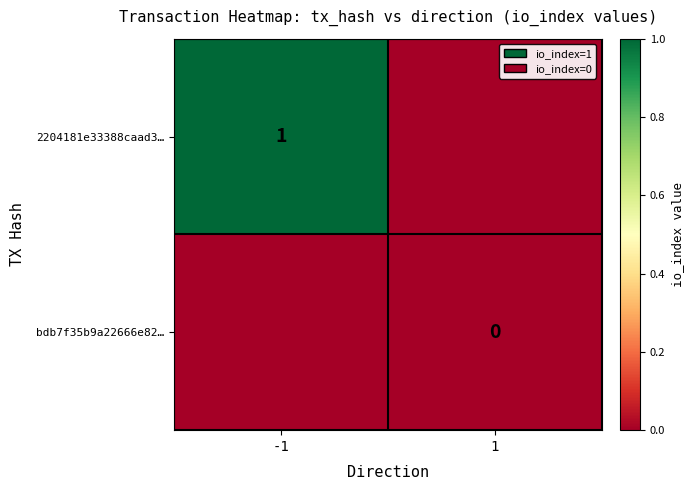

Is it true that 2204181e33388caad3… equals 1 at -1?

True